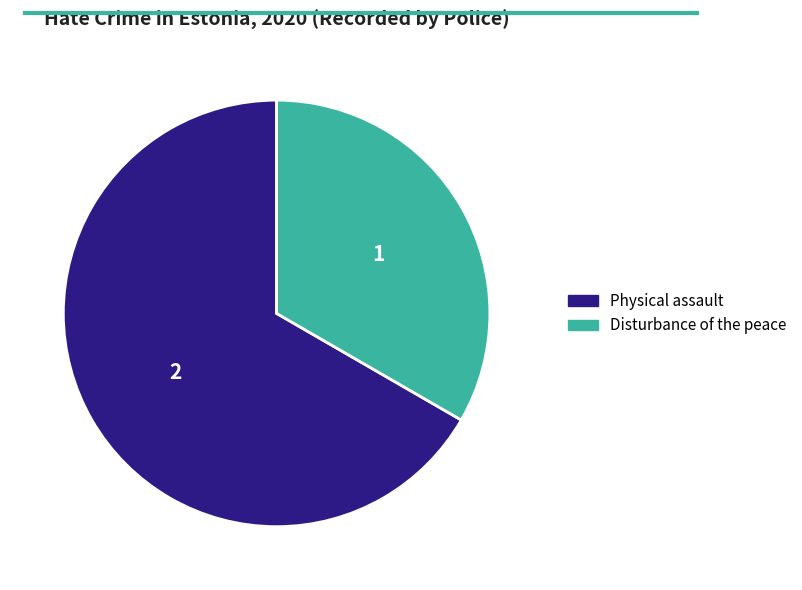

Rank the categories by value from highest to lowest.

Physical assault, Disturbance of the peace